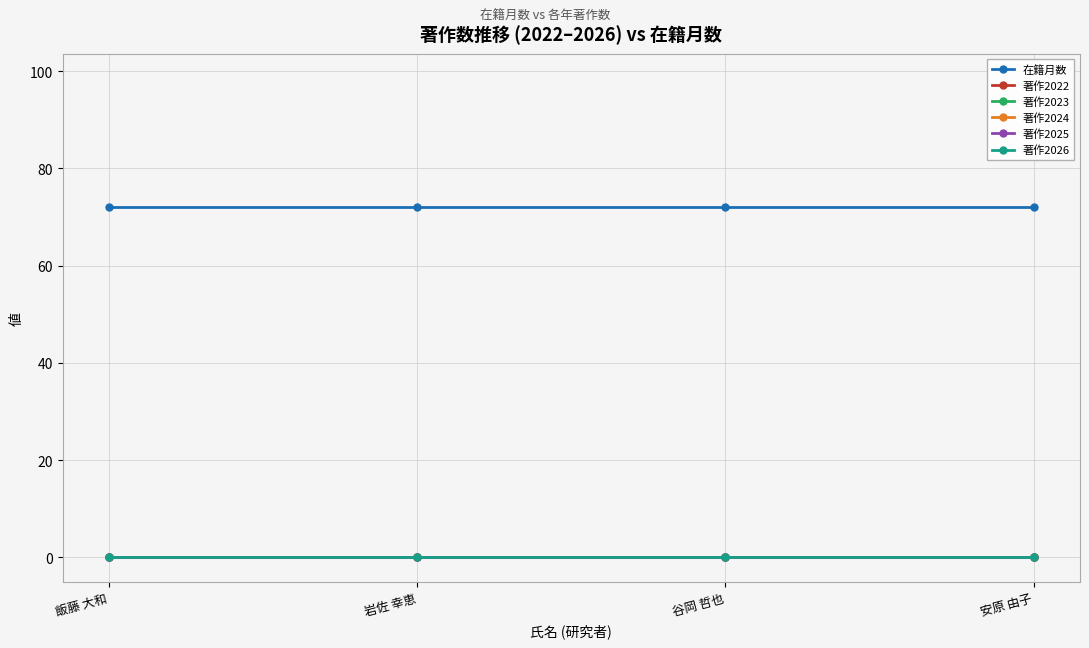

What are all the series names shown in the legend?

在籍月数, 著作2022, 著作2023, 著作2024, 著作2025, 著作2026